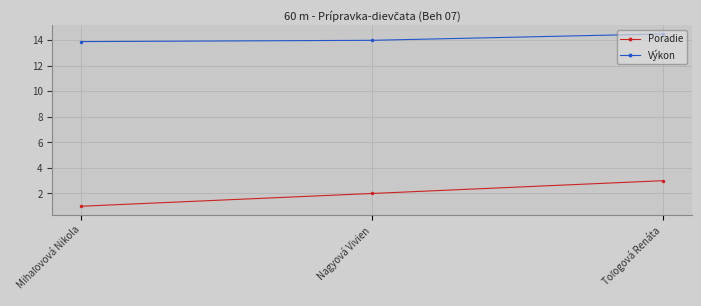

Rank the series by their average value, from lowest to highest.

Poradie, Výkon